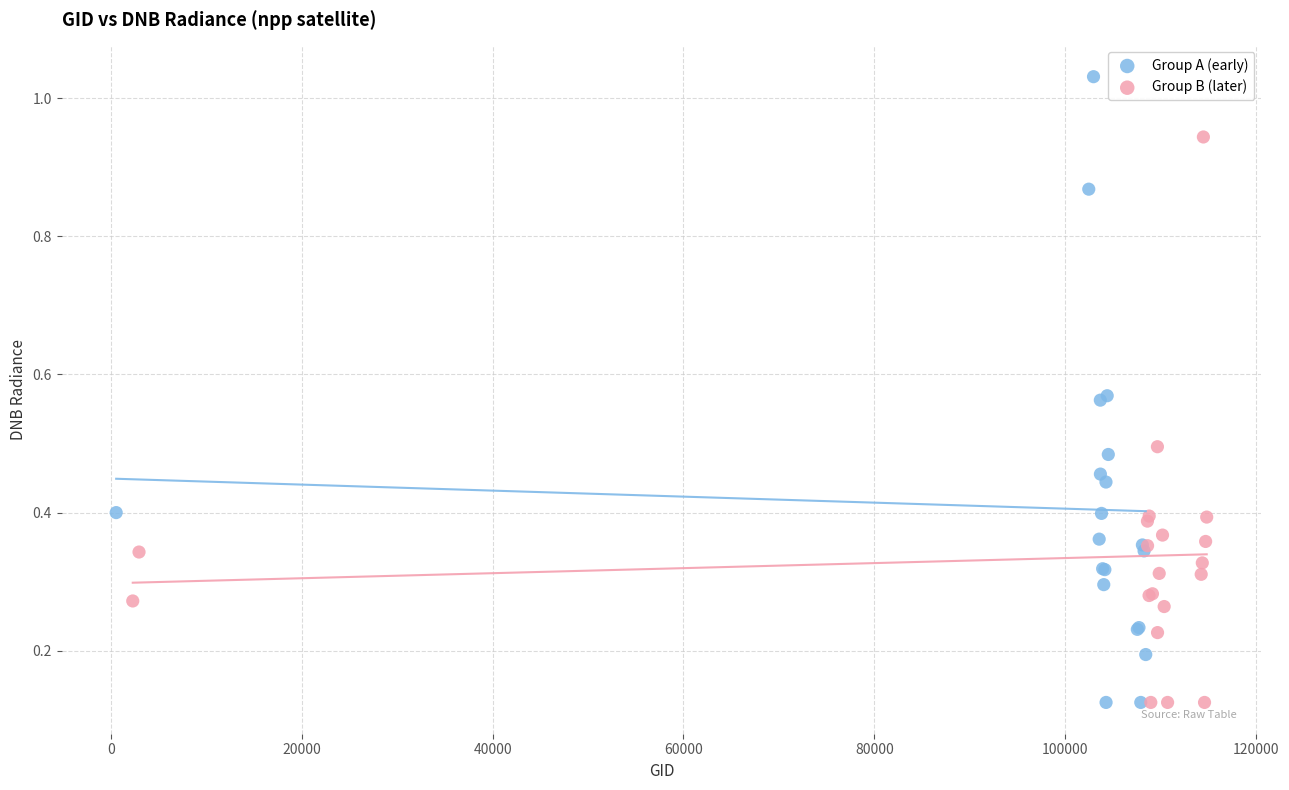

Which series has the largest Y range (max minus min)?

Group A (early)